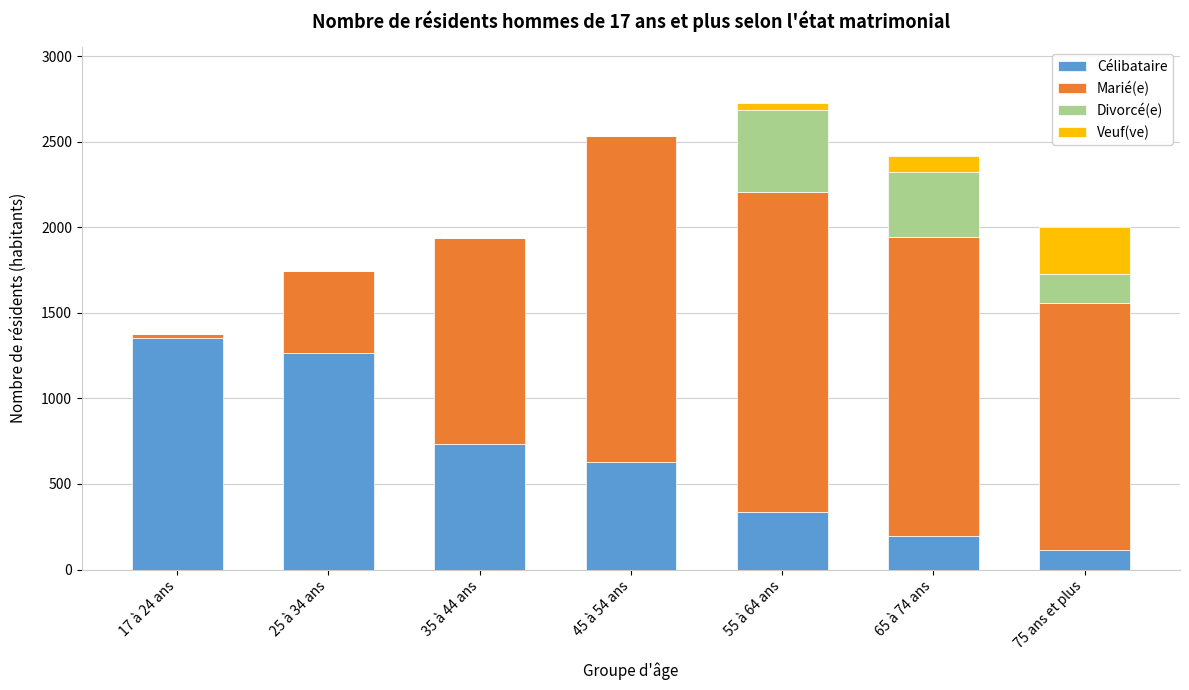

Reading left to right, transcribe the values for Célibataire.

17 à 24 ans=1354.0	25 à 34 ans=1266.7	35 à 44 ans=736.1	45 à 54 ans=628.7	55 à 64 ans=336.0	65 à 74 ans=198.3	75 ans et plus=112.3